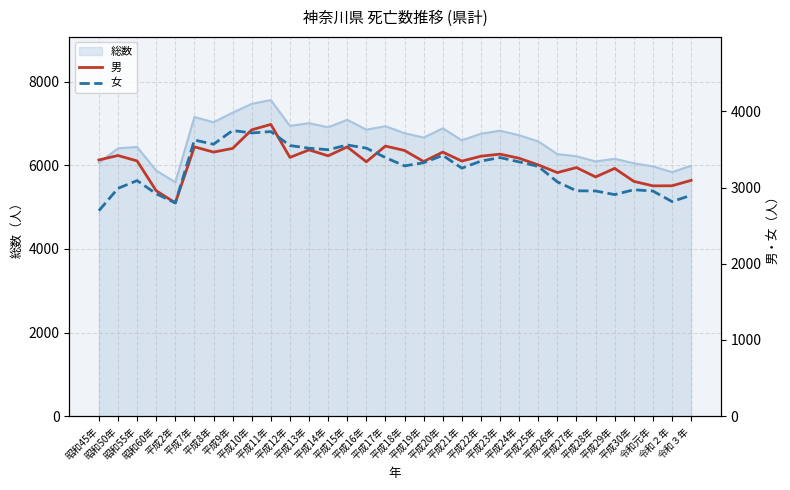

What is the lowest value of the 総数 series?

5597